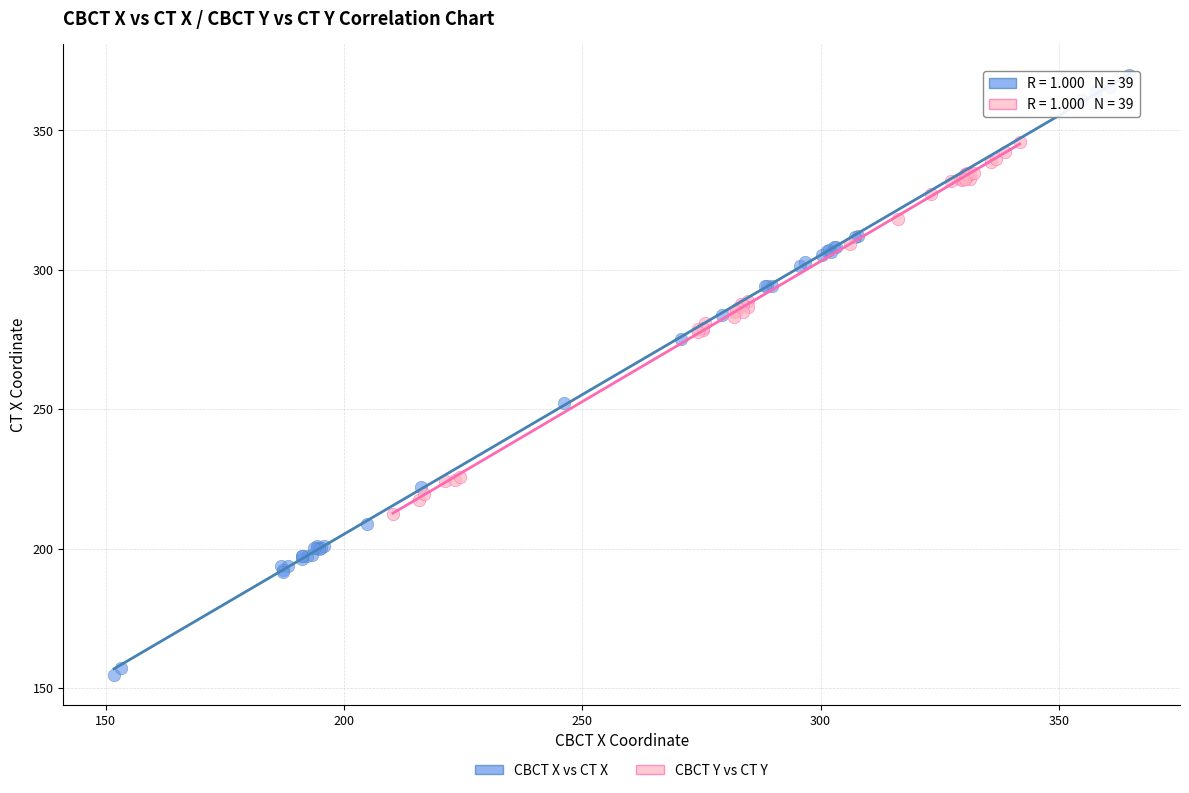

Which series reaches the maximum Y coordinate?

CBCT X vs CT X